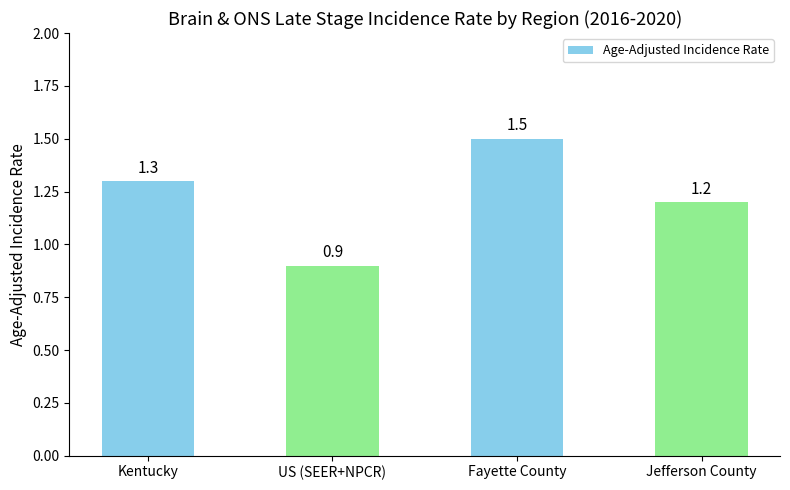

Reading left to right, extract all data points from this chart.

1.3	0.9	1.5	1.2